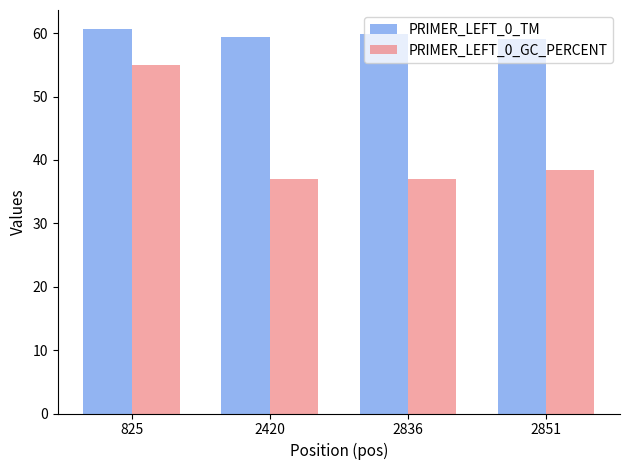

What is the value of the PRIMER_LEFT_0_TM bar at the 4th from the left?

59.1